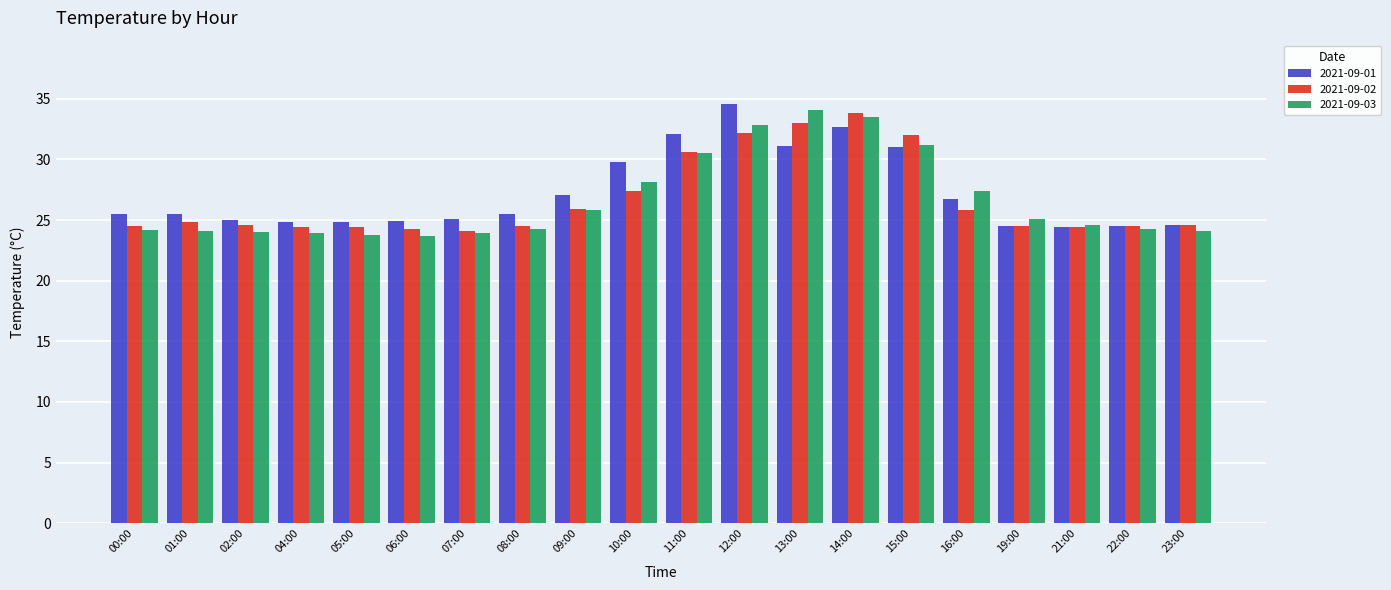

True or false: 2021-09-01 has a value of 25.1 at 07:00.

True